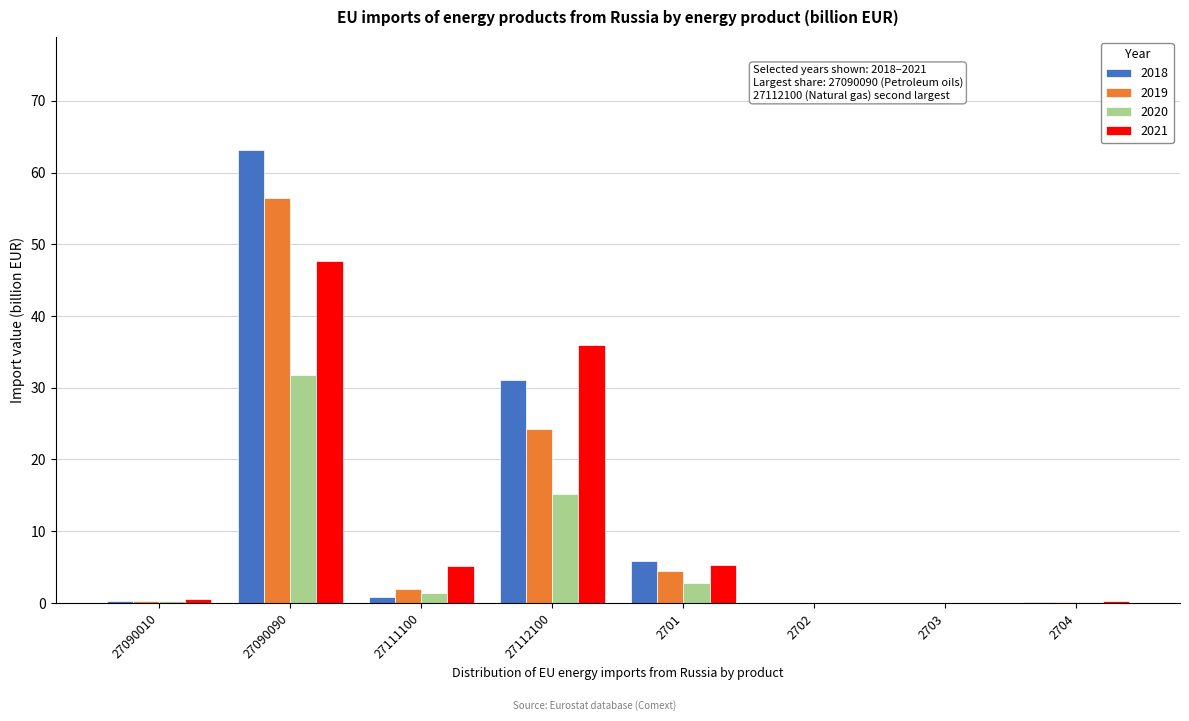

At which category is the sum across all series the highest?

27090090